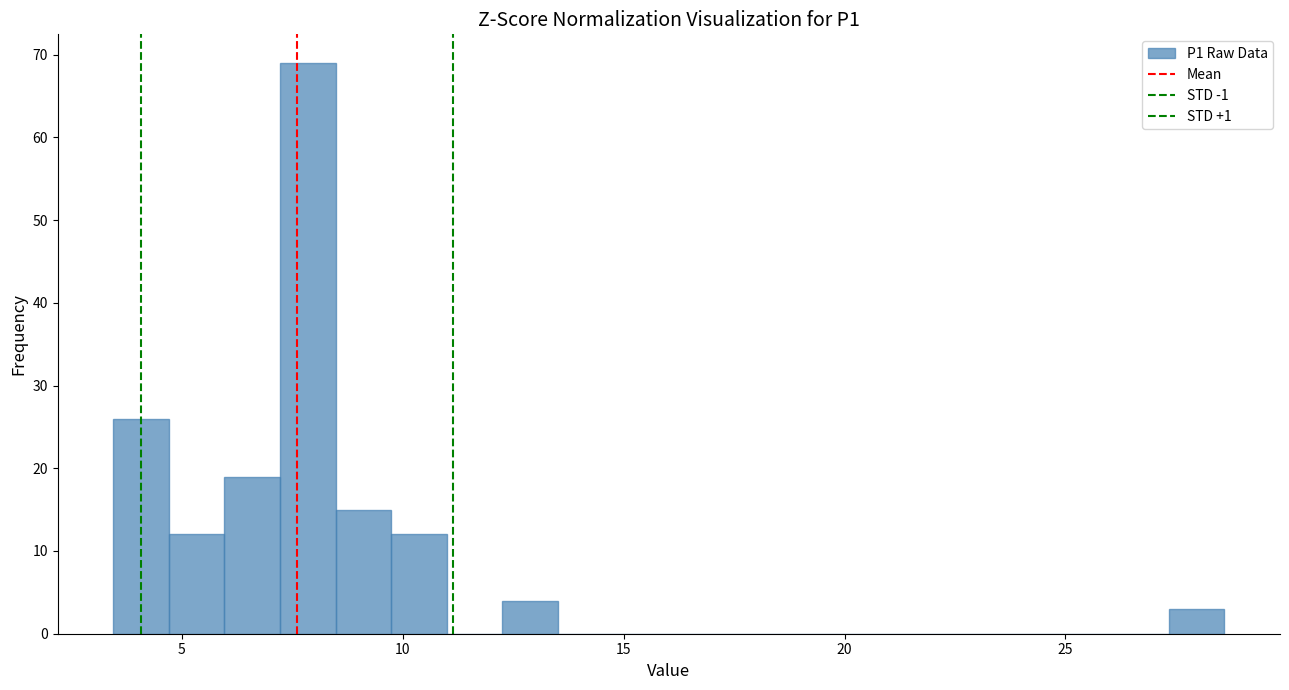

Read against the x-axis, roughly where is the centre of the tallest bar?

8.0